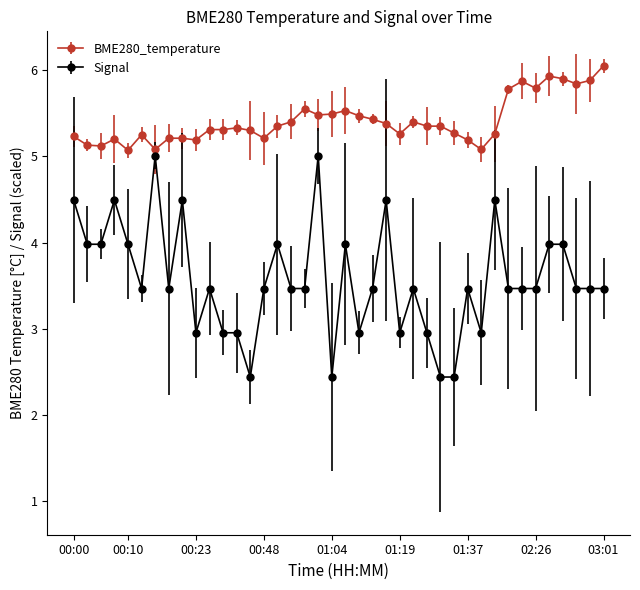

Rank the series by their maximum value, from highest to lowest.

BME280_temperature, Signal